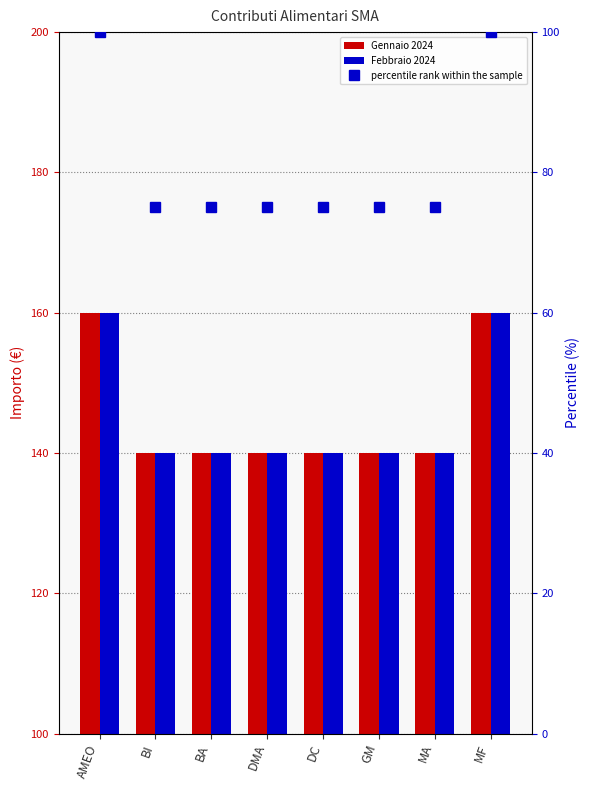

What is the sum of all Gennaio 2024 values?

1160